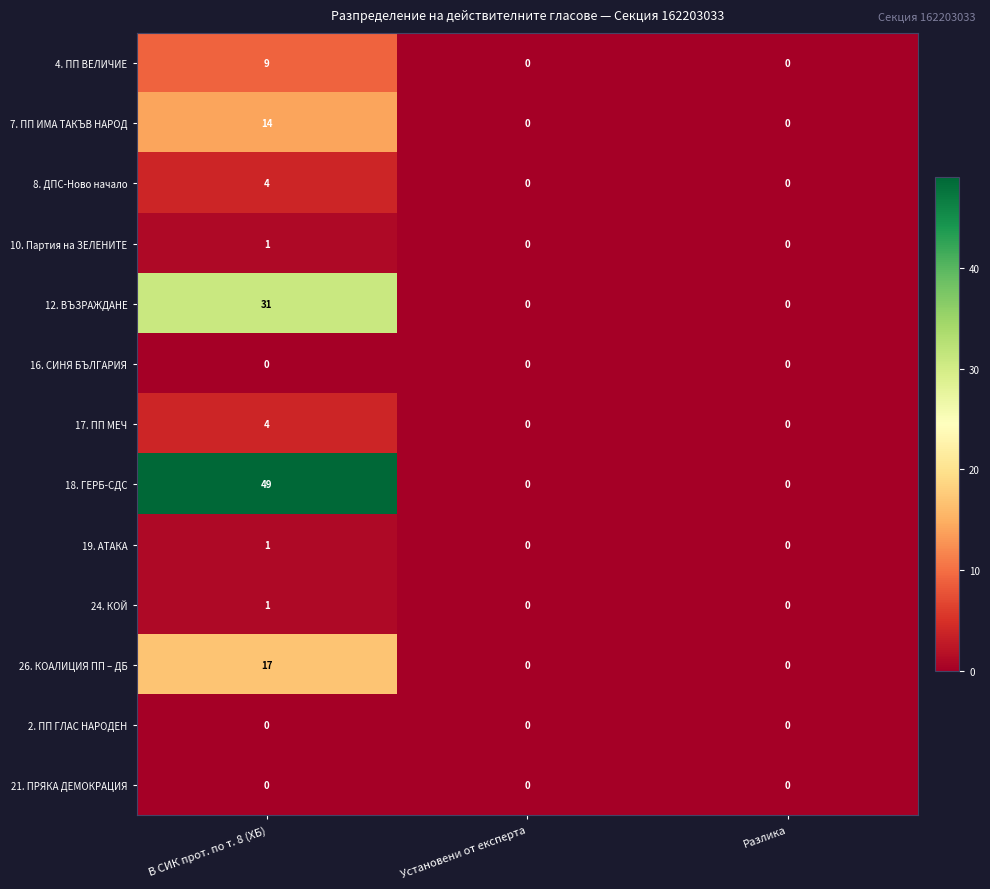

Count the 8. ДПС-Ново начало values in the range 0 to 4.

3